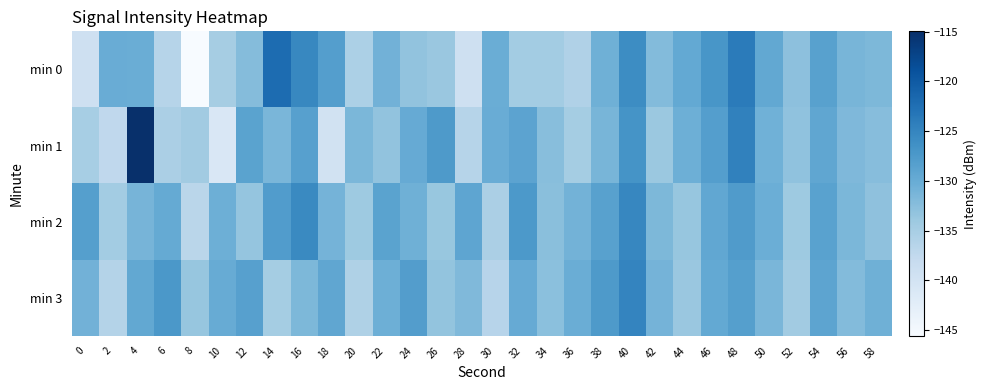

Reading right to left, extract all data points from this chart.

min 0: 58=-131.7	56=-131.3	54=-128.5	52=-132.8	50=-129.5	48=-123.8	46=-127.2	44=-129.6	42=-132.1	40=-125.9	38=-130.6	36=-135.8	34=-134.6	32=-134.6	30=-130.2	28=-139.2	26=-133.8	24=-133.2	22=-130.8	20=-135.5	18=-128.1	16=-125.3	14=-122.0	12=-132.2	10=-134.8	8=-145.6	6=-136.5	4=-130.2	2=-130.1	0=-139.3
min 1: 58=-132.4	56=-131.8	54=-129.3	52=-133.1	50=-130.7	48=-124.6	46=-128.2	44=-130.4	42=-133.9	40=-126.8	38=-131.3	36=-134.7	34=-132.5	32=-128.9	30=-130.1	28=-136.4	26=-127.6	24=-129.8	22=-133.2	20=-131.5	18=-139.6	16=-128.4	14=-131.4	12=-128.8	10=-141.0	8=-134.5	6=-135.3	4=-115.0	2=-137.4	0=-135.0
min 2: 58=-132.9	56=-131.5	54=-128.7	52=-134.1	50=-130.3	48=-127.8	46=-129.4	44=-133.5	42=-131.7	40=-125.2	38=-128.5	36=-130.9	34=-132.6	32=-127.4	30=-135.3	28=-129.1	26=-133.7	24=-130.6	22=-128.8	20=-134.2	18=-131.0	16=-125.6	14=-127.9	12=-133.4	10=-130.5	8=-136.8	6=-129.7	4=-131.2	2=-134.6	0=-128.3
min 3: 58=-130.6	56=-132.1	54=-129.0	52=-134.5	50=-131.4	48=-128.3	46=-129.6	44=-133.8	42=-131.1	40=-124.9	38=-127.6	36=-130.2	34=-132.7	32=-129.8	30=-136.5	28=-131.9	26=-133.3	24=-128.1	22=-130.4	20=-135.7	18=-129.2	16=-131.6	14=-134.8	12=-128.4	10=-130.0	8=-133.6	6=-127.3	4=-129.5	2=-136.2	0=-130.8